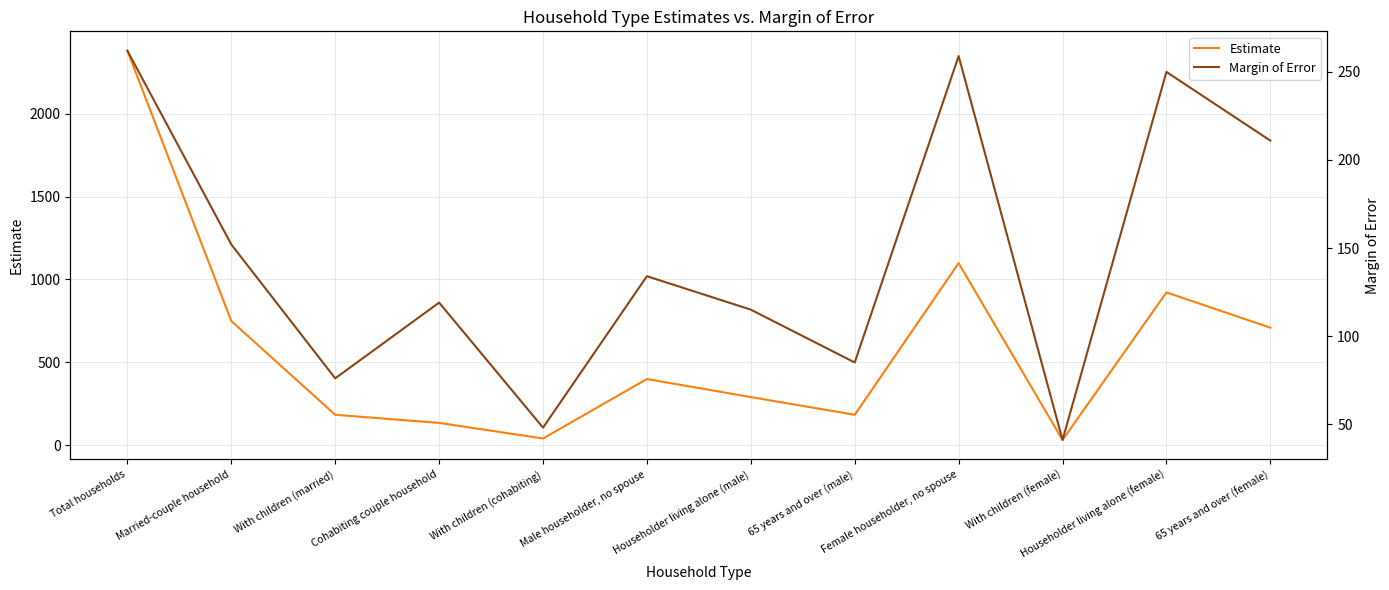

Reading left to right, extract all data points from this chart.

Estimate: 2381	749	183	134	40	399	290	183	1099	31	922	709
Margin of Error: 262	152	76	119	48	134	115	85	259	41	250	211